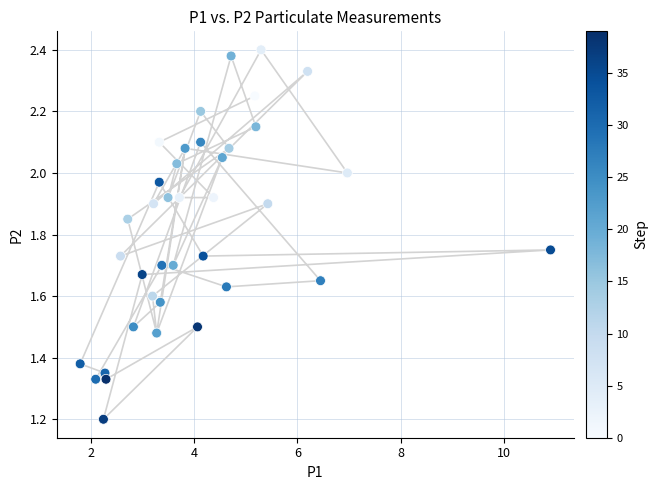

What Y value in the scatter plot is closest to 1?

1.2